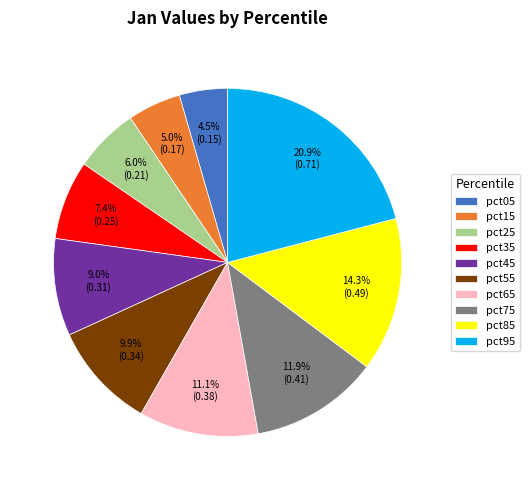

Between pct85 and pct15, which is larger?

pct85